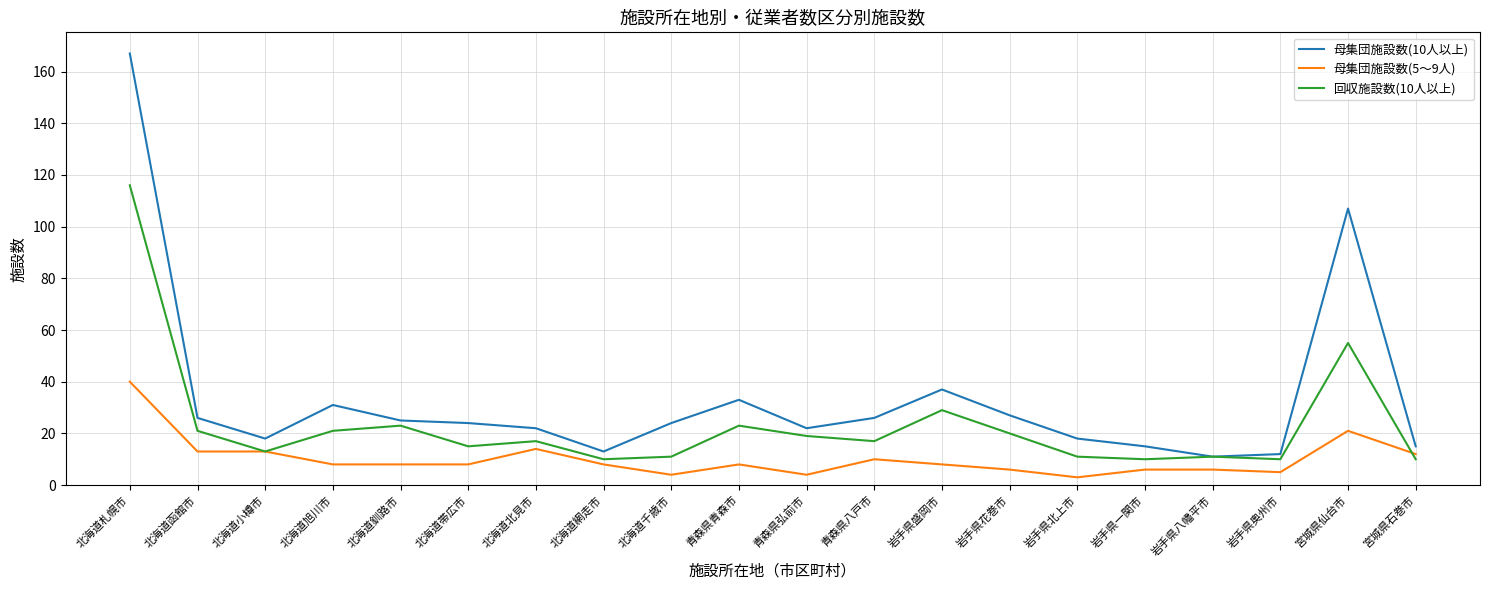

Is it true that 母集団施設数(5～9人) equals 4 at 青森県弘前市?

True